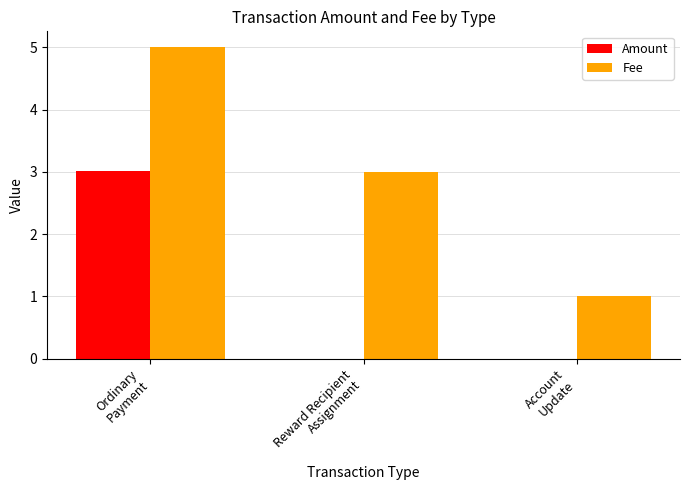

What is the sum of all Amount values?

3.0